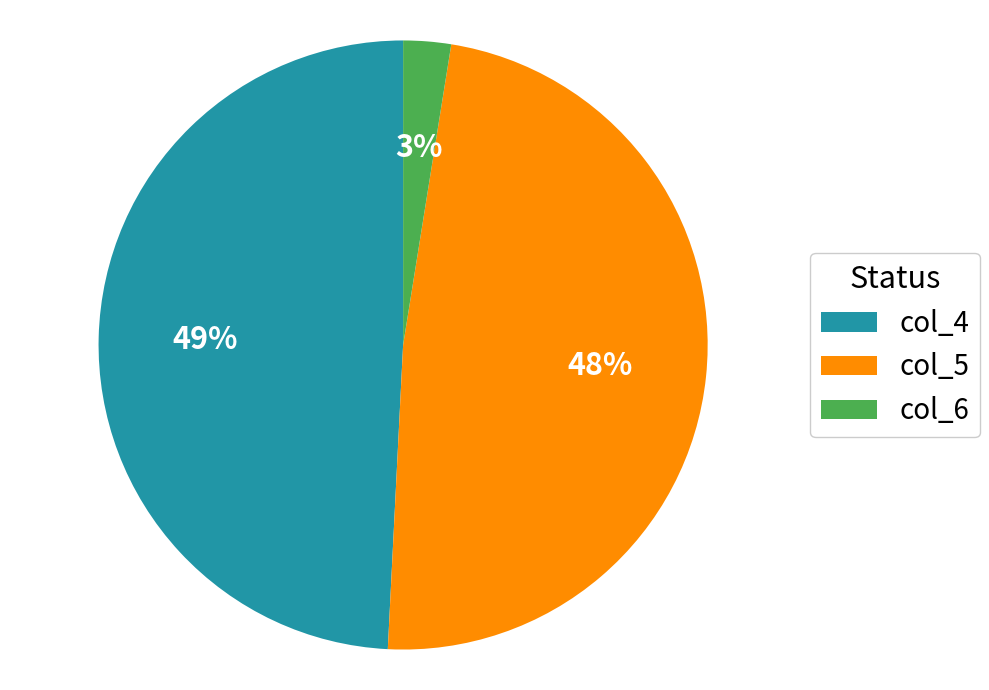

Which category has the biggest portion of the pie?

col_4